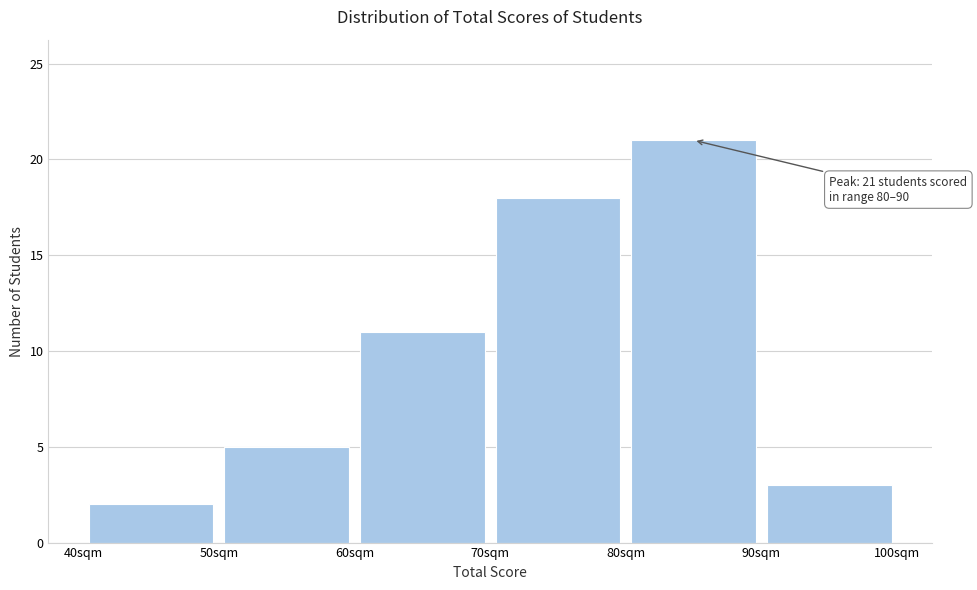

Which range on the x-axis has the tallest bar?

80 to 90